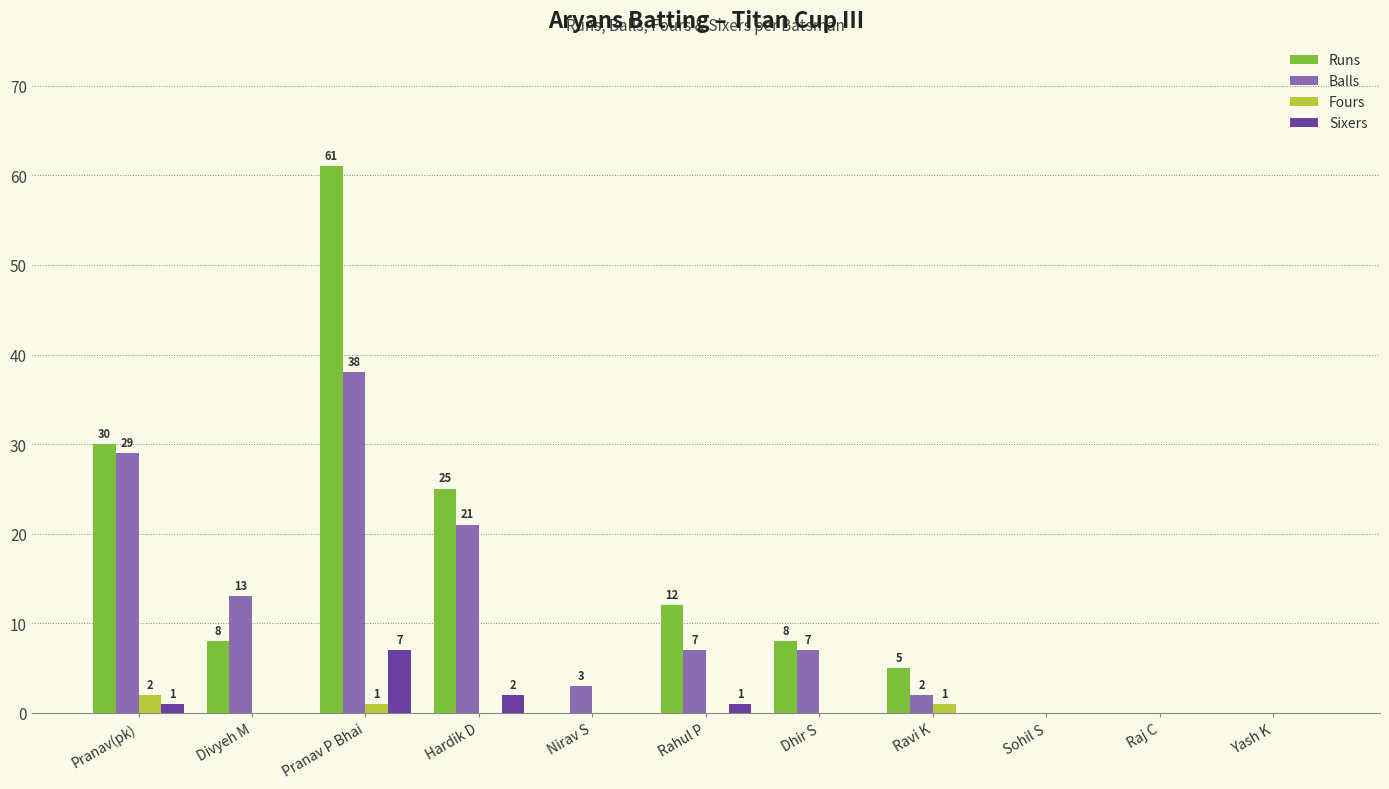

Reading left to right, what are all the values shown in this chart?

Runs: Pranav(pk)=30	Divyeh M=8	Pranav P Bhai=61	Hardik D=25	Nirav S=0	Rahul P=12	Dhir S=8	Ravi K=5	Sohil S=0	Raj C=0	Yash K=0
Balls: Pranav(pk)=29	Divyeh M=13	Pranav P Bhai=38	Hardik D=21	Nirav S=3	Rahul P=7	Dhir S=7	Ravi K=2	Sohil S=0	Raj C=0	Yash K=0
Fours: Pranav(pk)=2	Divyeh M=0	Pranav P Bhai=1	Hardik D=0	Nirav S=0	Rahul P=0	Dhir S=0	Ravi K=1	Sohil S=0	Raj C=0	Yash K=0
Sixers: Pranav(pk)=1	Divyeh M=0	Pranav P Bhai=7	Hardik D=2	Nirav S=0	Rahul P=1	Dhir S=0	Ravi K=0	Sohil S=0	Raj C=0	Yash K=0